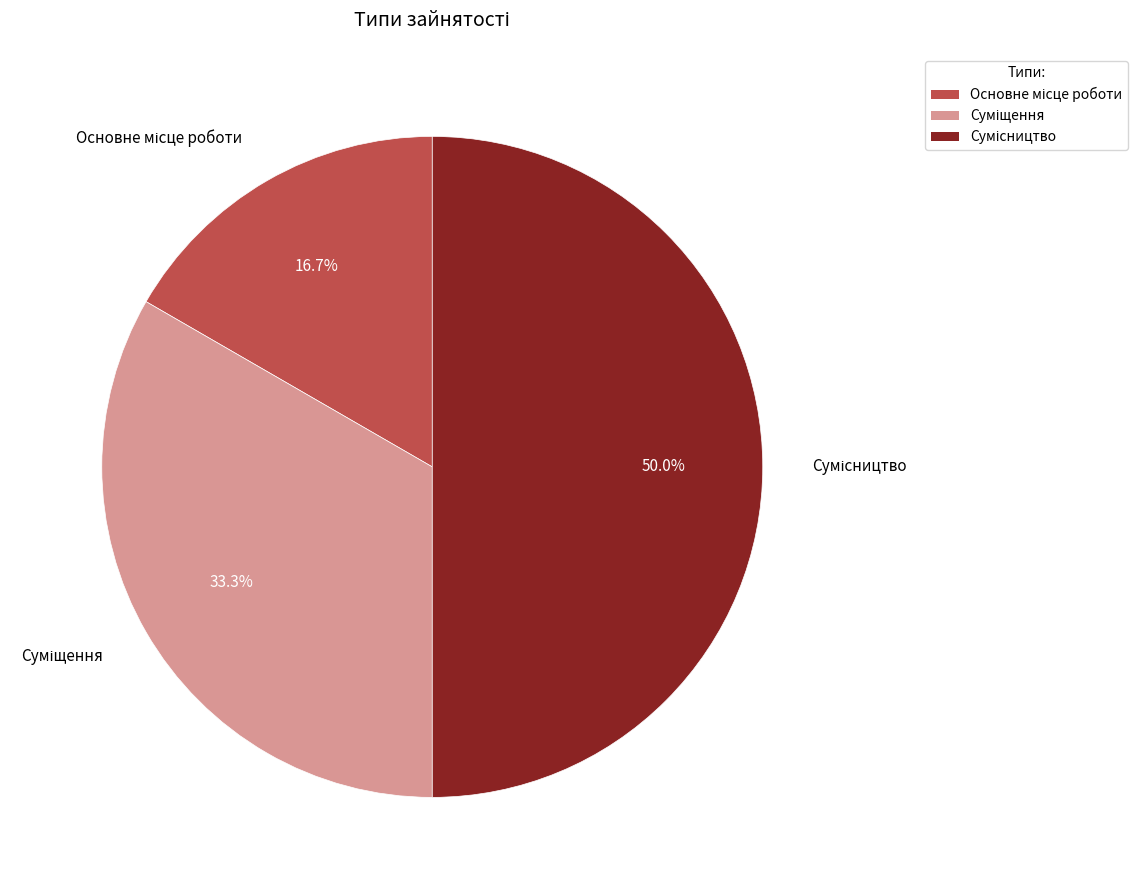

Count the number of slices in the pie.

3